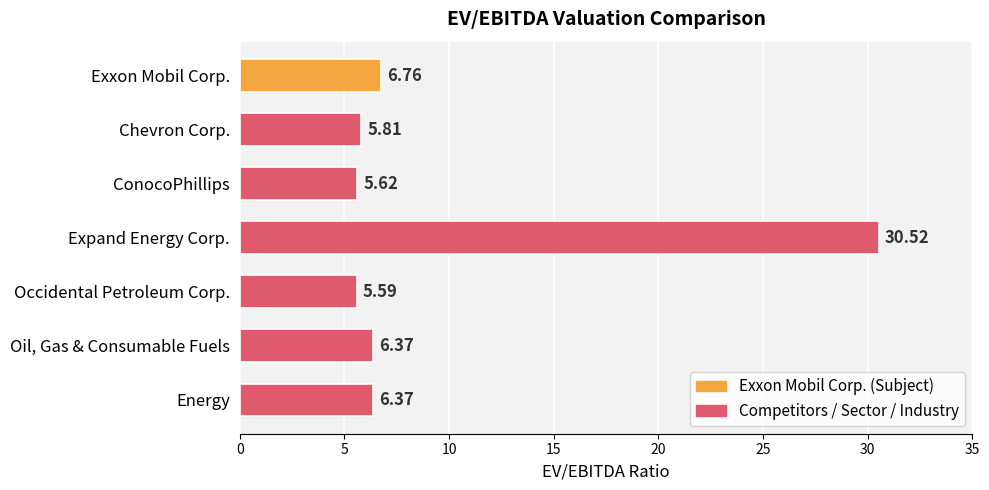

How many bars are there in total?

7